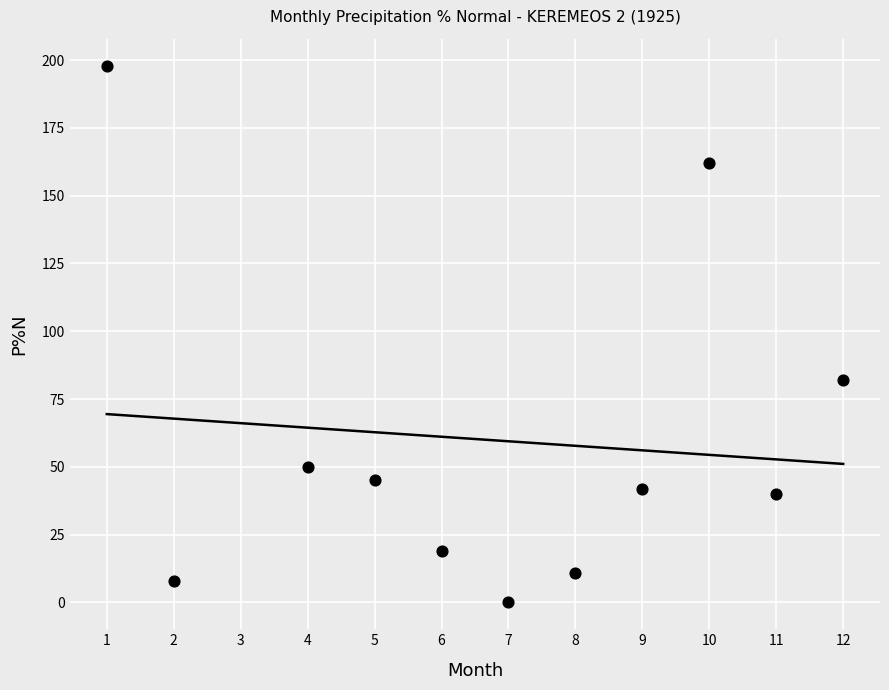

What is the range of Y values (max minus min)?

198